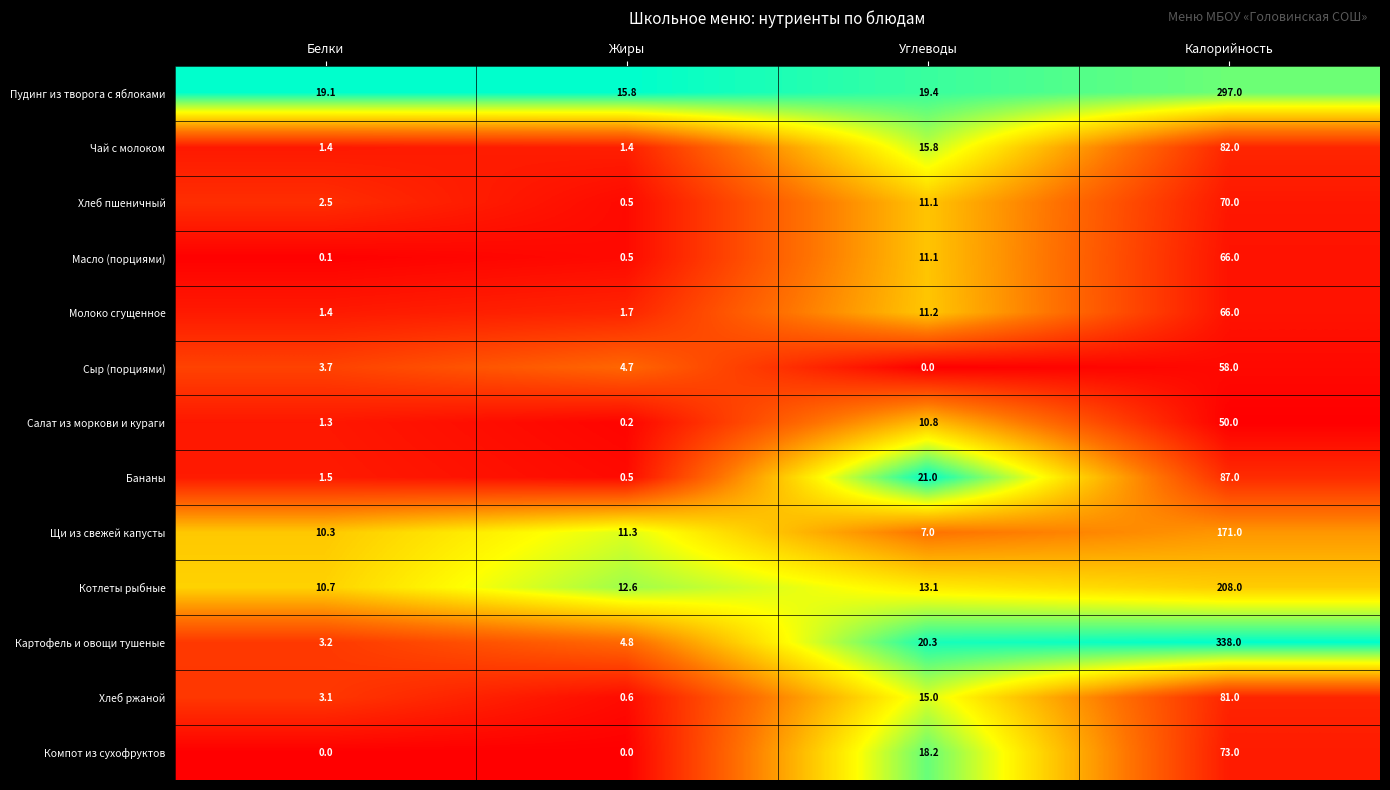

What is the total value across all series at Белки?

58.3